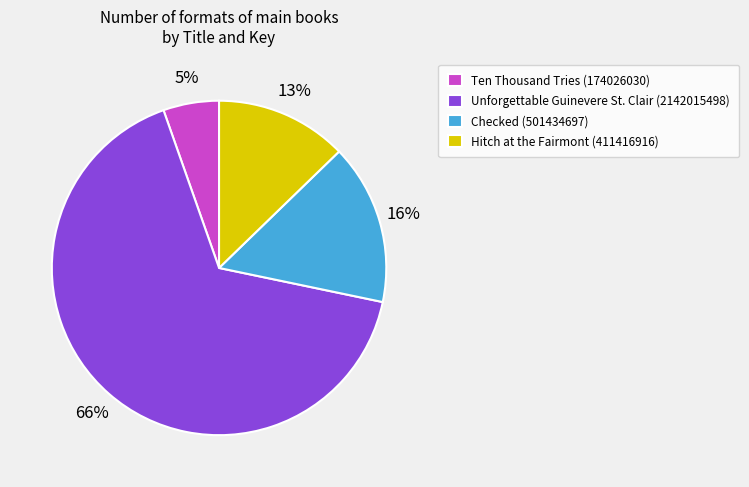

To the nearest percent, what is the combined percentage of Unforgettable Guinevere St. Clair and Checked?

82%